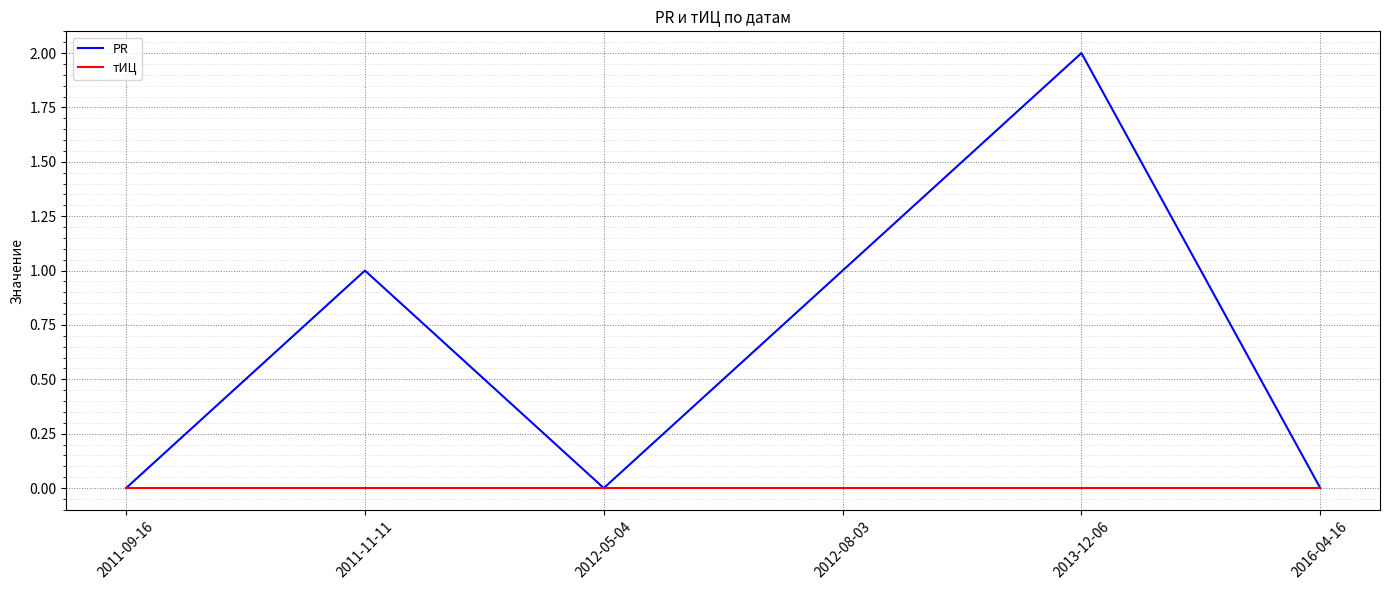

Which series has the largest total across all categories?

PR